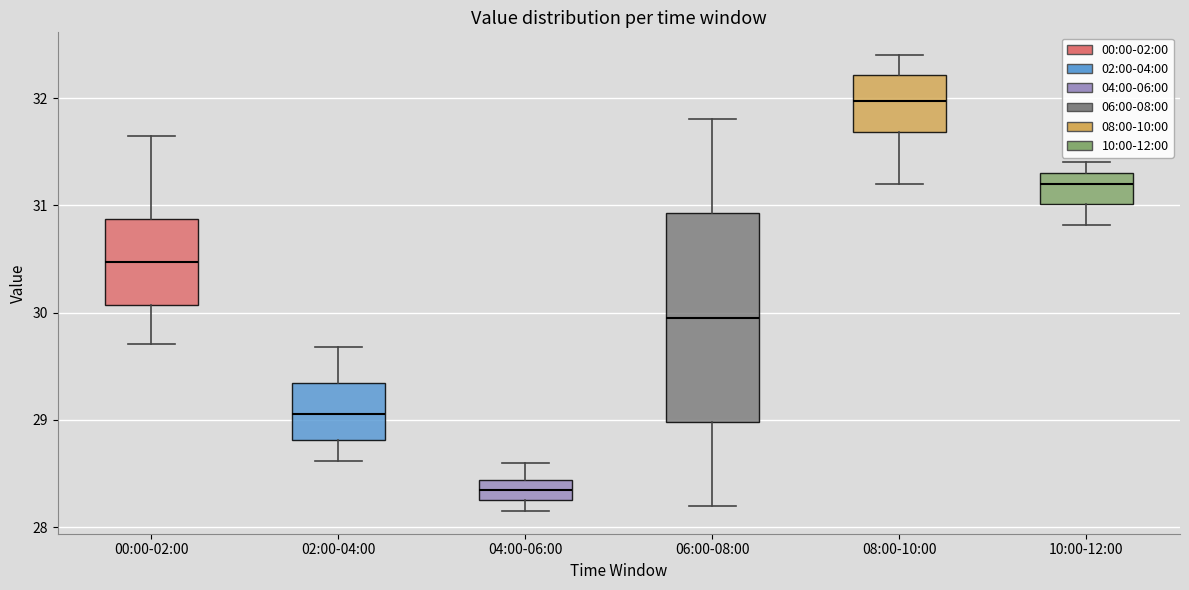

Where is the upper edge of the box for 06:00-08:00 on the y-axis? The values are not printed on the chart, so give them approximately, as read against the axis.

30.9